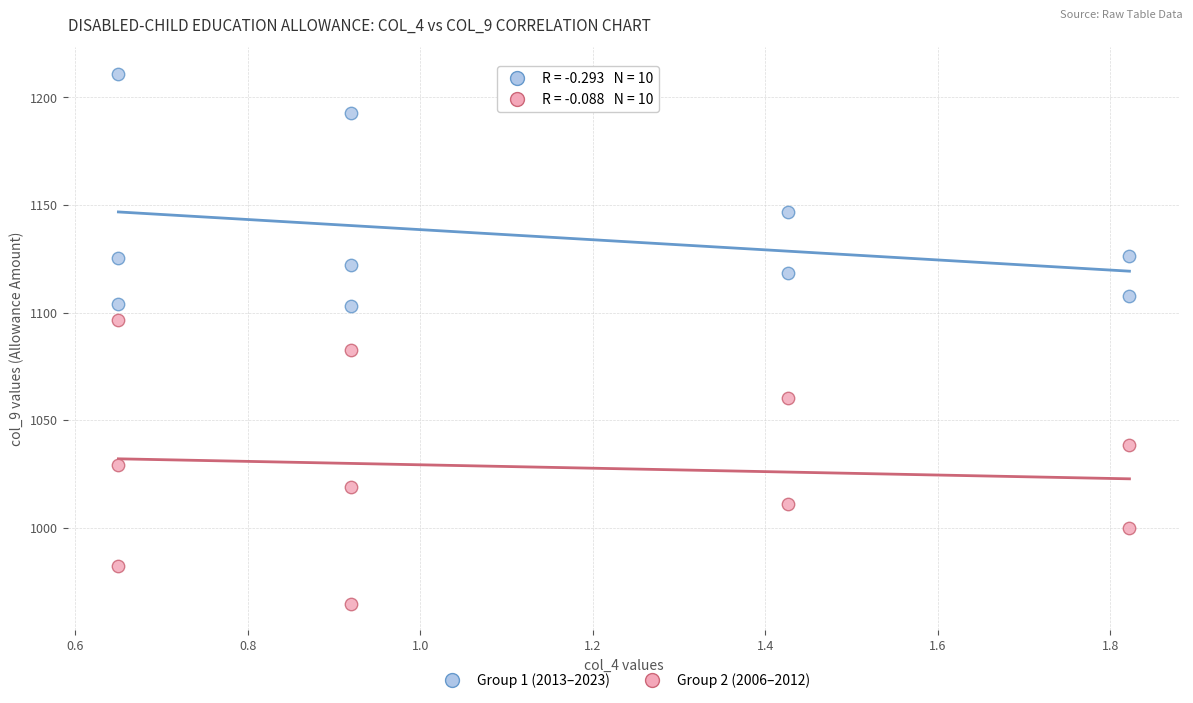

Which series has the largest Y range (max minus min)?

Group 2 (2006–2012)